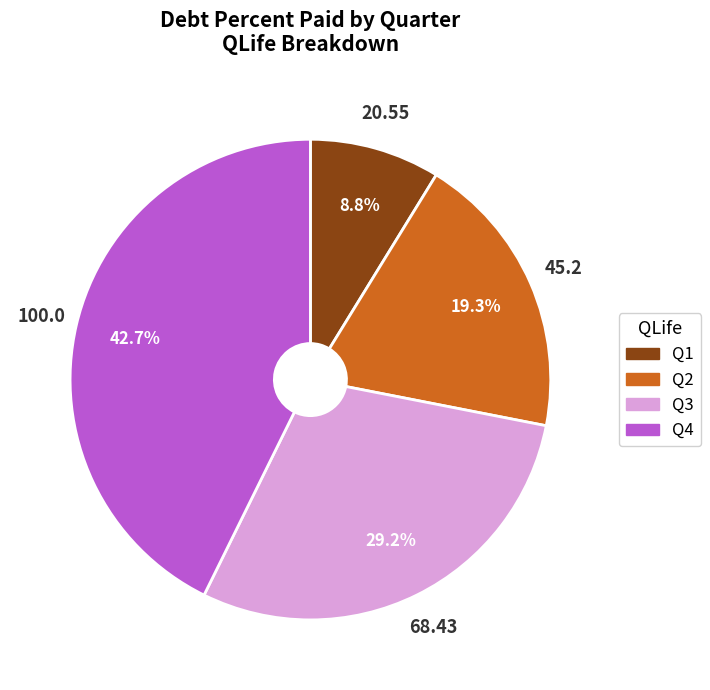

Combined, what portion of the pie is Q4 and Q1?

51.5%